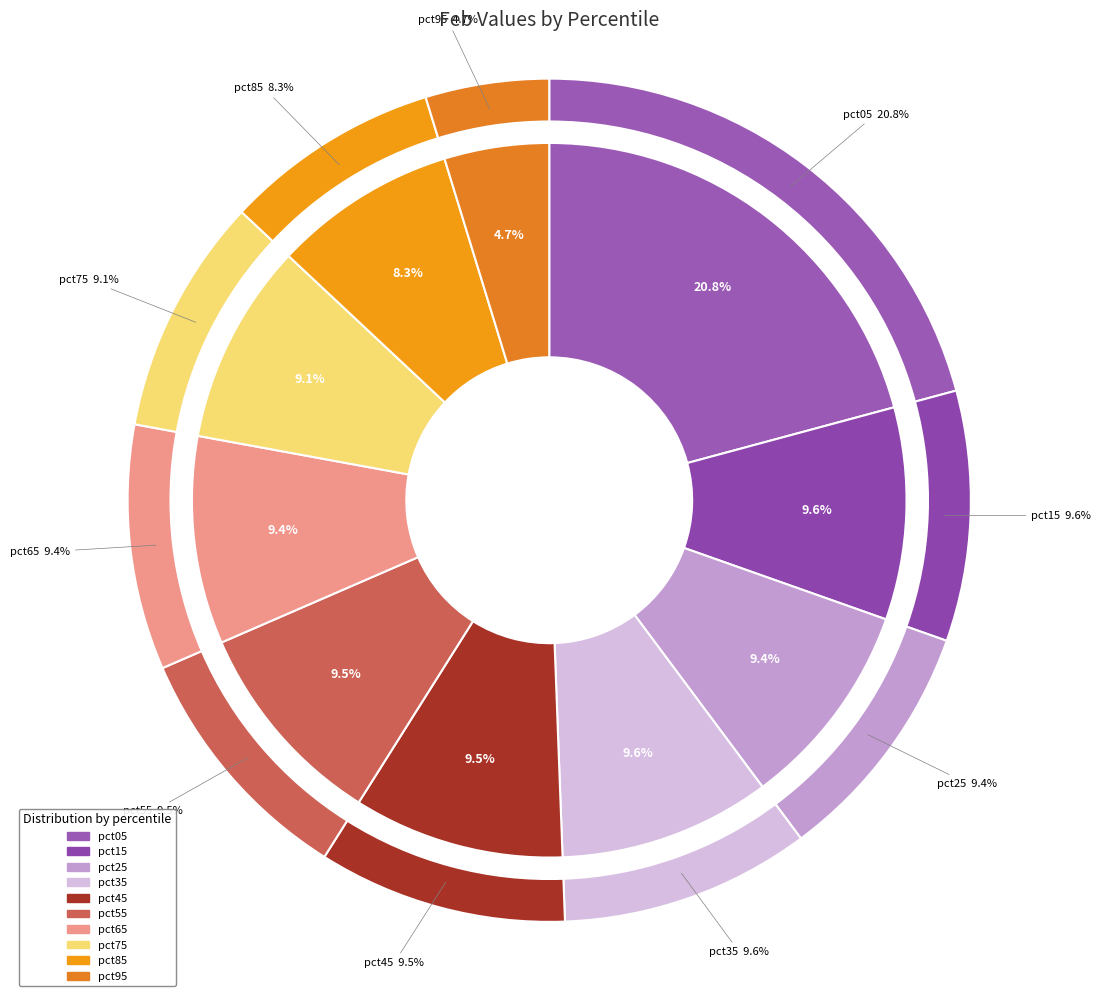

How many slices are in this pie chart?

10